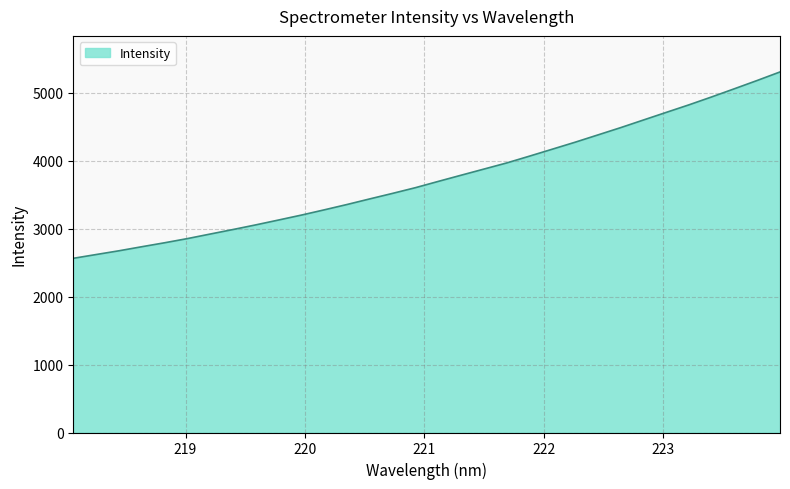

What is the difference between the maximum and minimum values?

2740.8